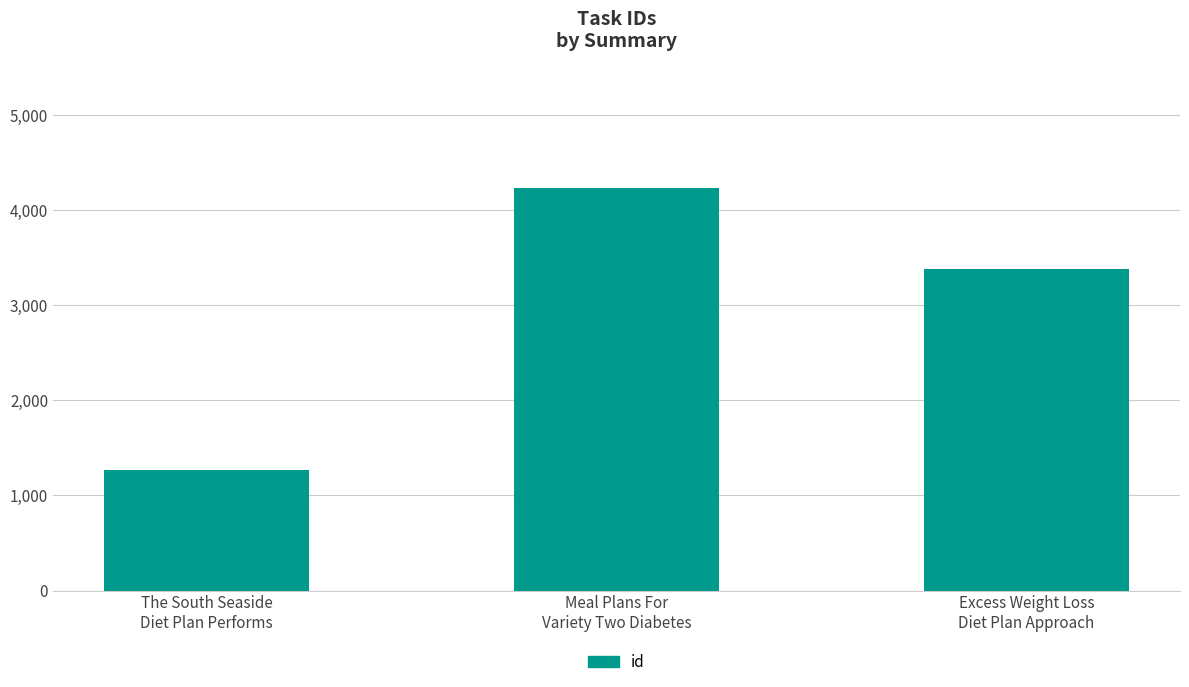

What is the minimum value shown in the chart?

1268